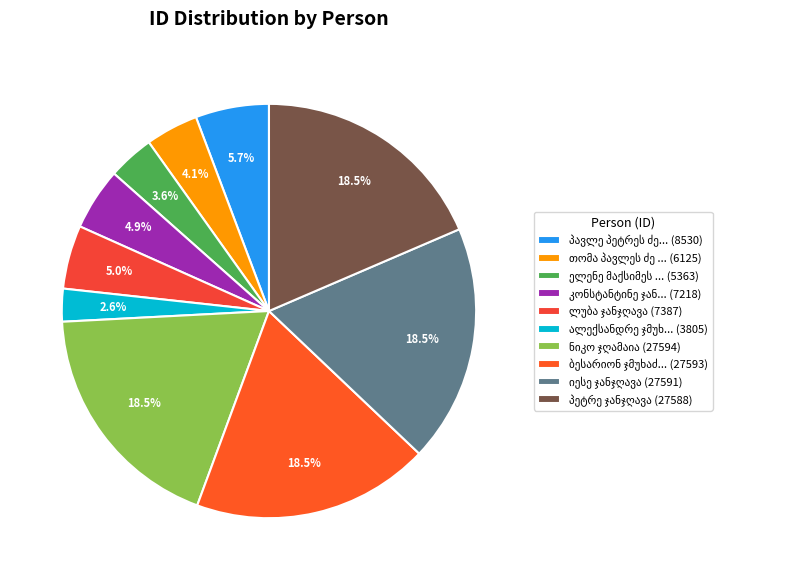

How many slices are in this pie chart?

10